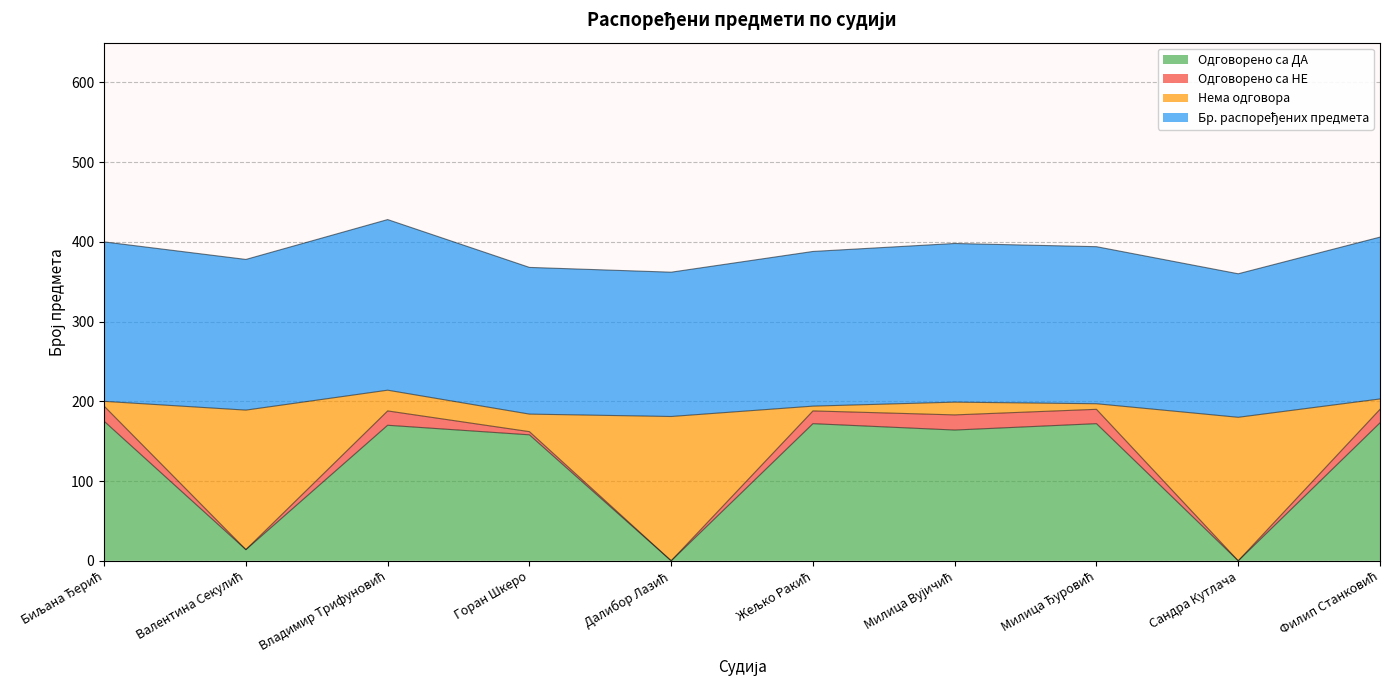

Does the chart have visible grid lines?

Yes